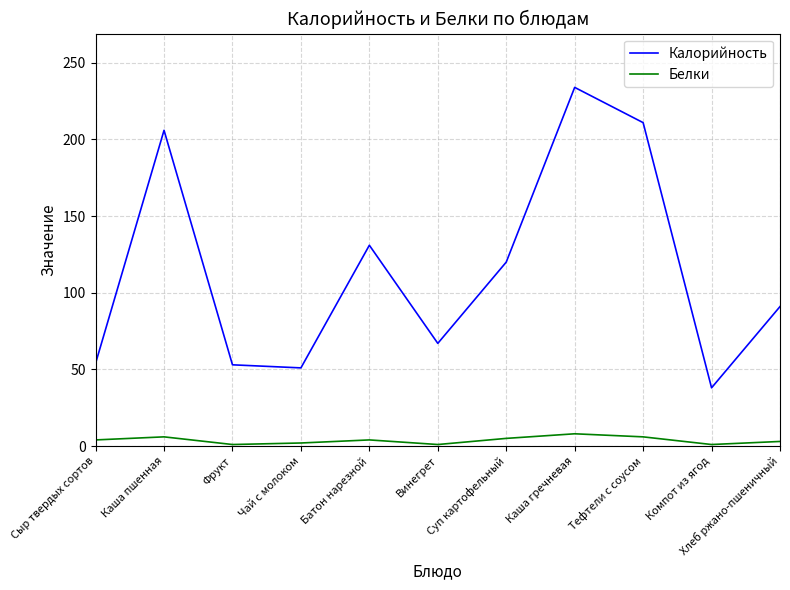

What is the minimum value for Белки?

1